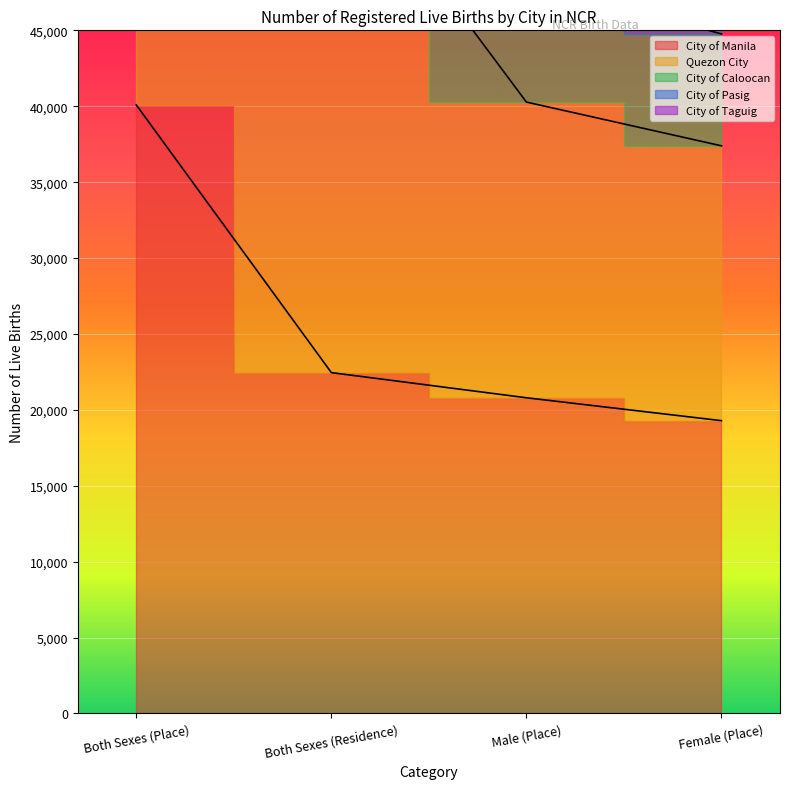

How many values in the City of Pasig series exceed 89508?

1